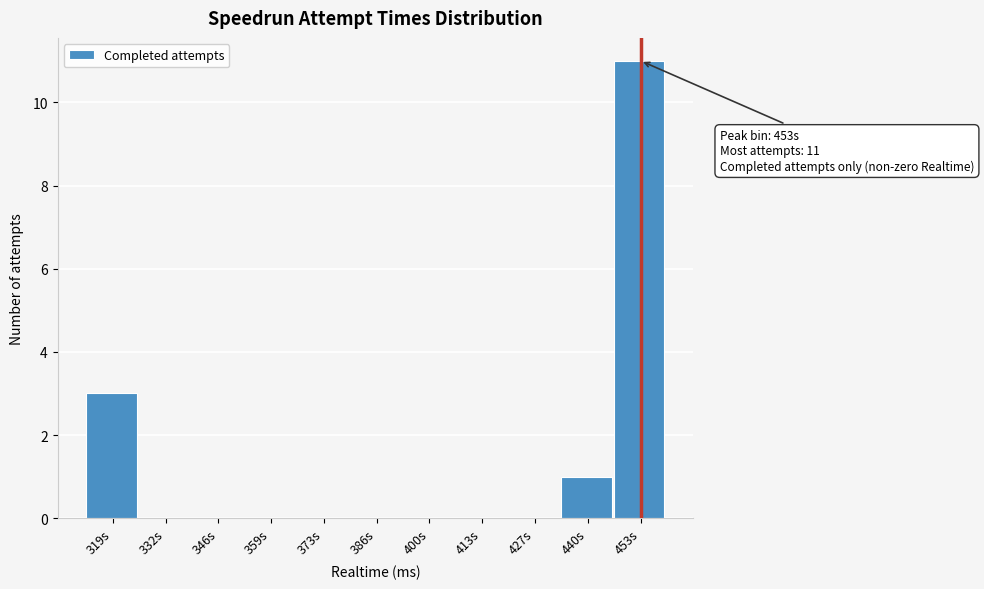

Reading left to right, list all the values displayed in this chart.

319s=3	332s=0	346s=0	359s=0	373s=0	386s=0	400s=0	413s=0	427s=0	440s=1	453s=11